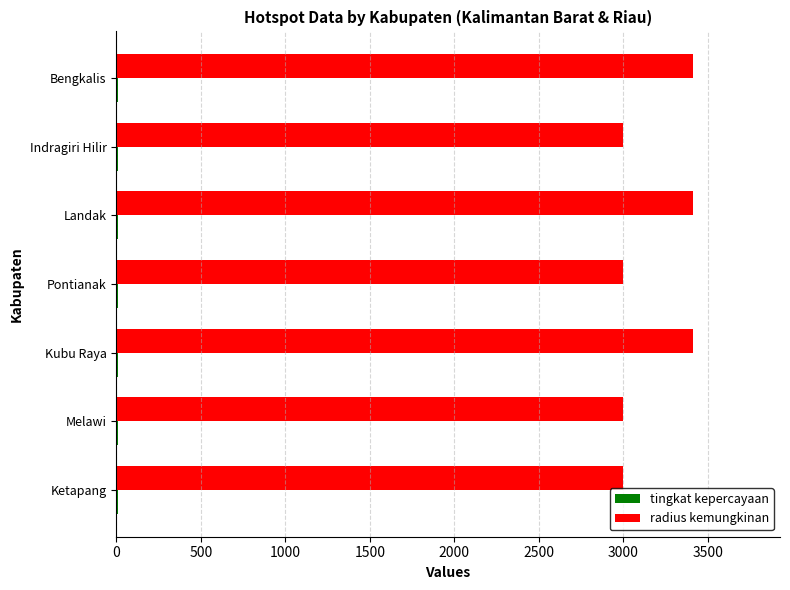

Which series has the largest total across all categories?

radius kemungkinan